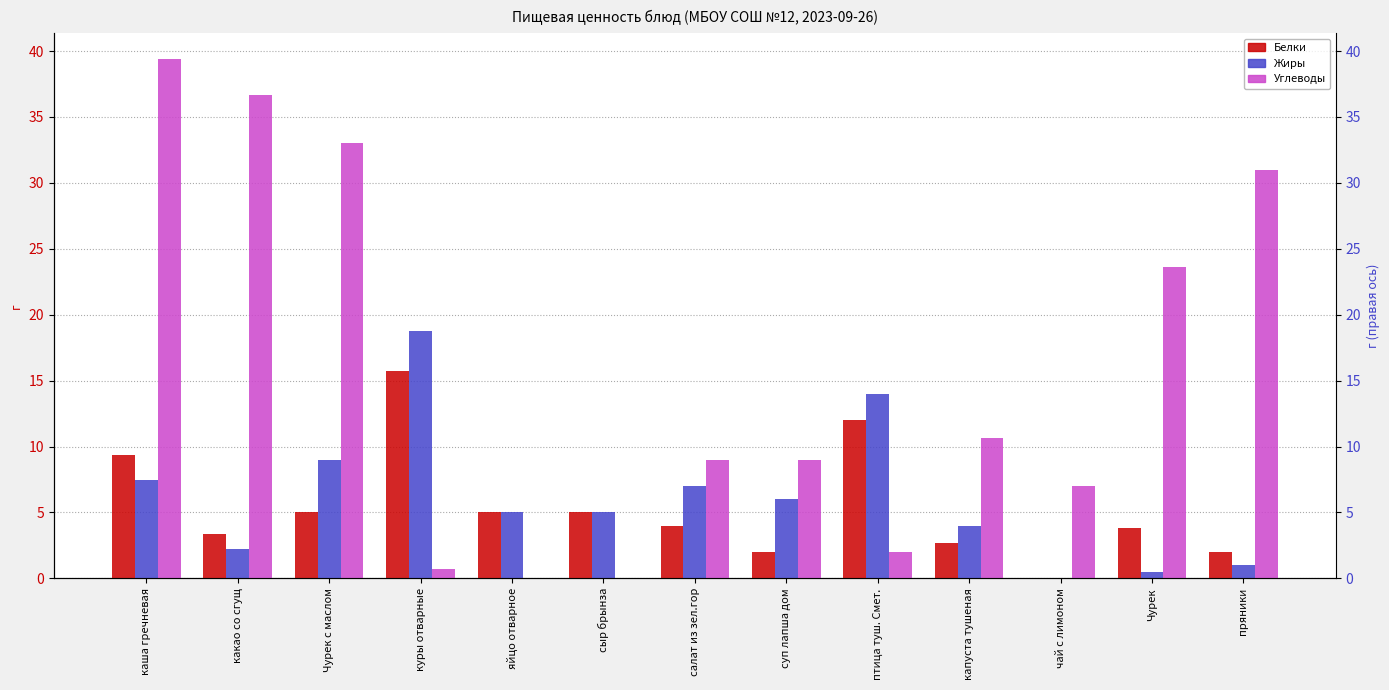

At how many categories does at least one series exceed 28?

4